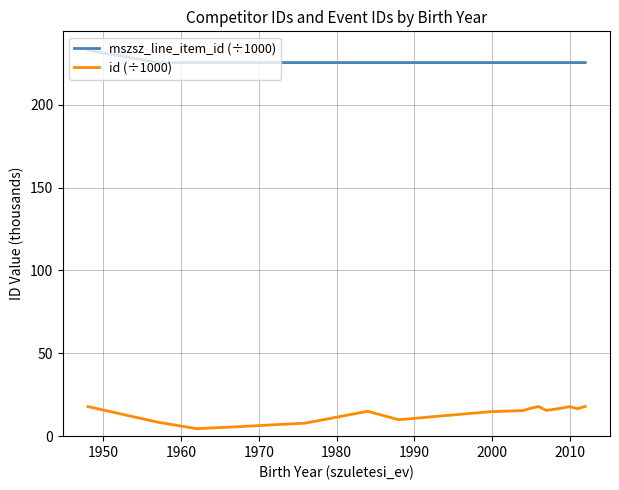

What is the highest value of the id (÷1000) series?

18.0